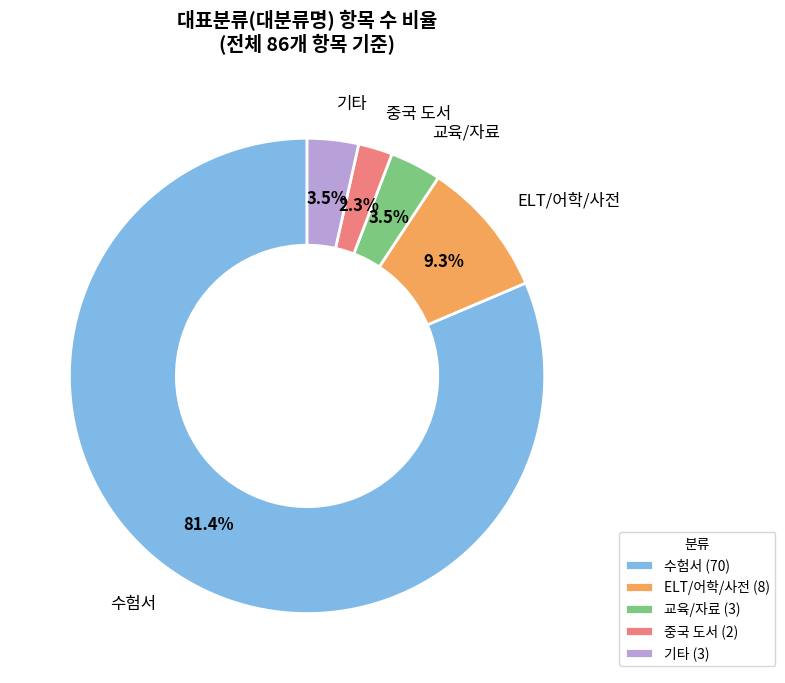

Which slice represents more than half of the pie?

수험서